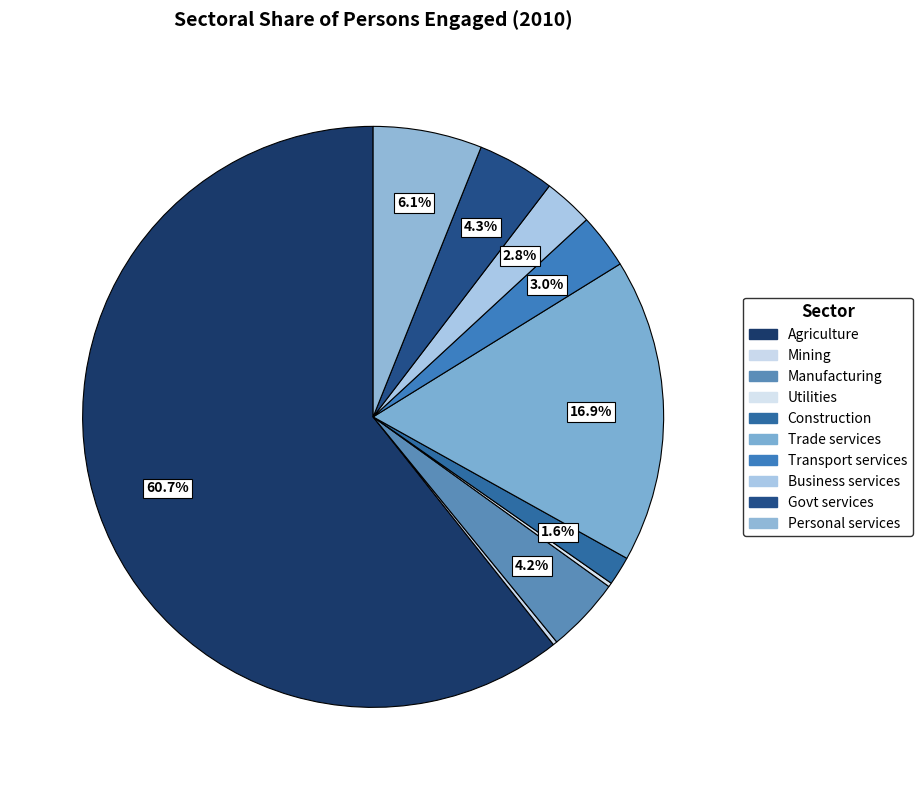

What percentage is the Govt services slice, to the nearest percent?

4%